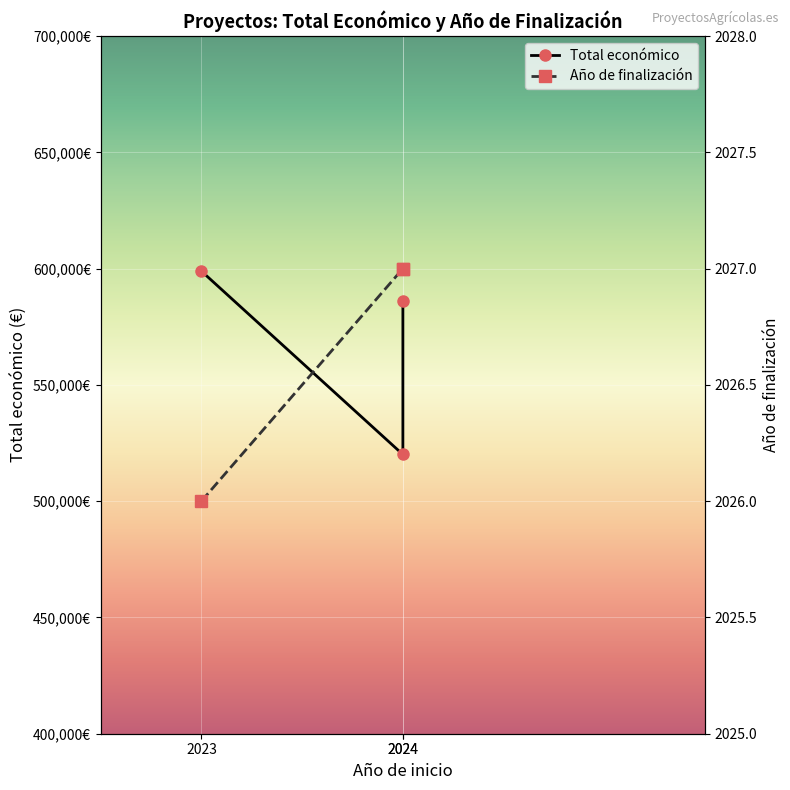

The Año de finalización series shows 2026 at 2023. True or false?

True